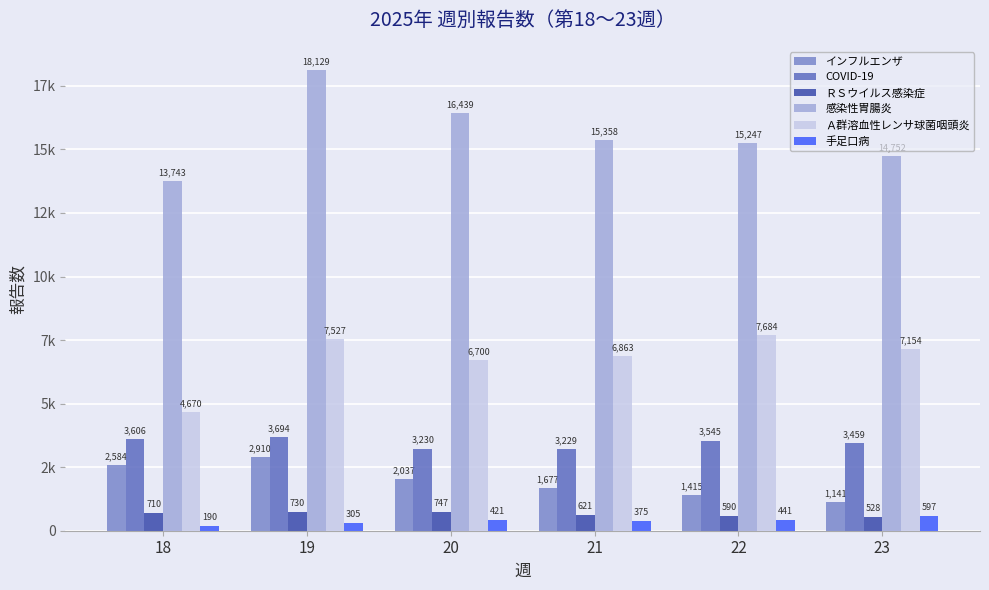

Are the bars horizontal?

No